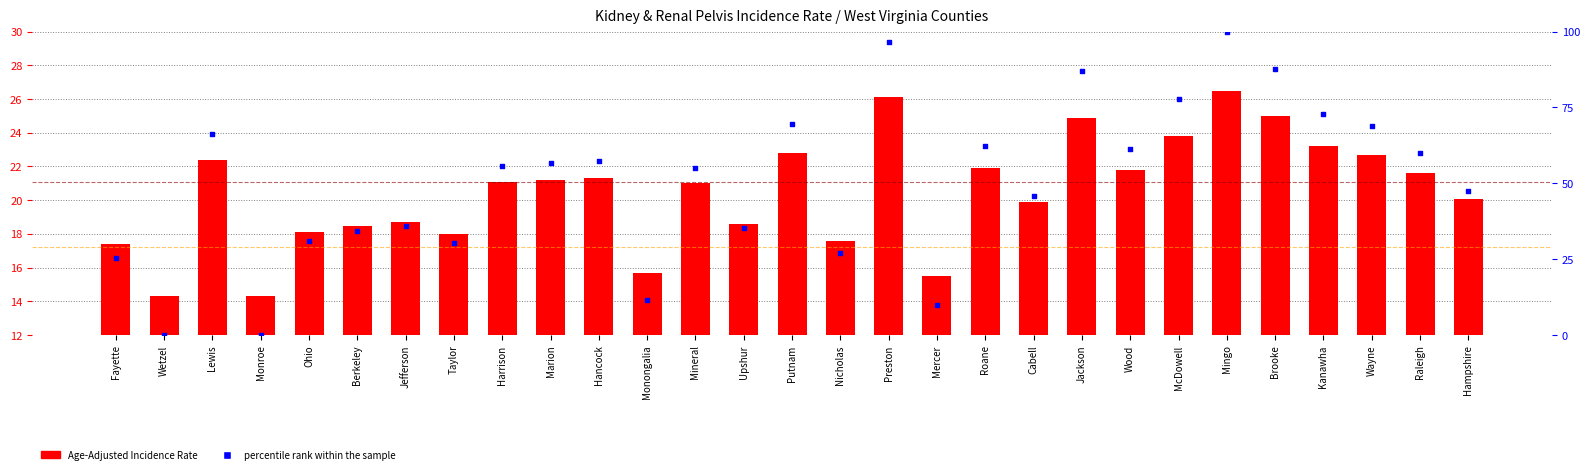

What is the total value across all series at Putnam?

92.5